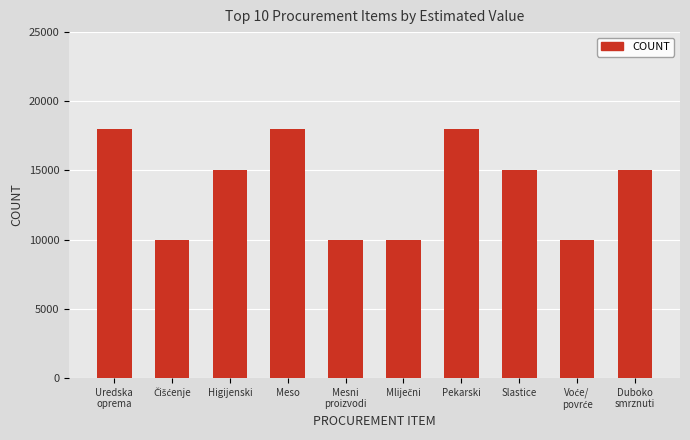

Read the value at Pekarski.

18000